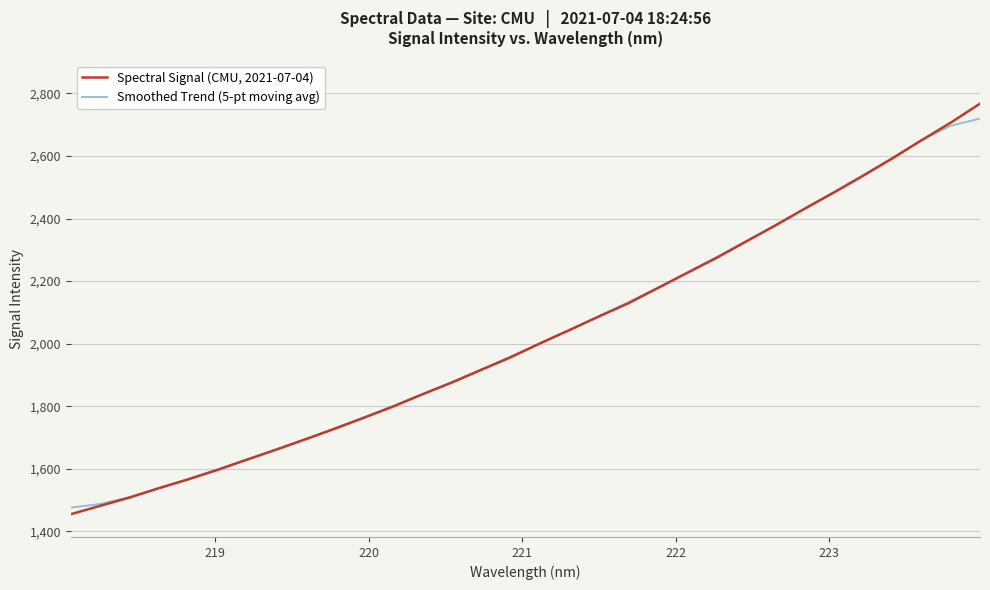

Which series has the largest range (max minus min)?

Spectral Signal (CMU, 2021-07-04)